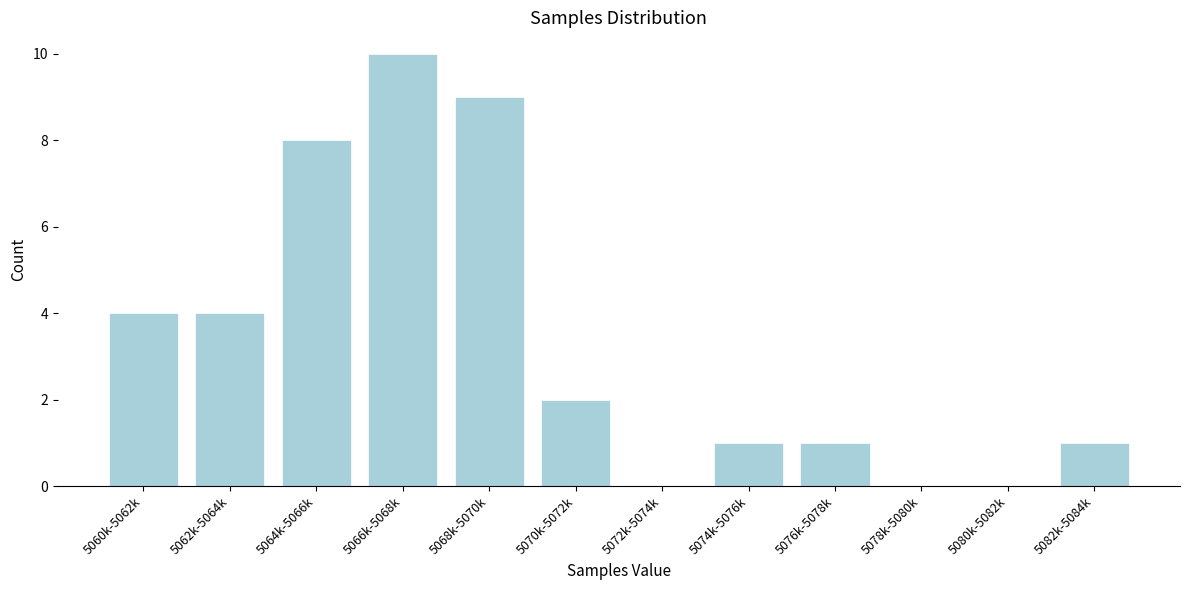

Reading left to right, transcribe all the data shown in this chart.

5060k-5062k=4	5062k-5064k=4	5064k-5066k=8	5066k-5068k=10	5068k-5070k=9	5070k-5072k=2	5072k-5074k=0	5074k-5076k=1	5076k-5078k=1	5078k-5080k=0	5080k-5082k=0	5082k-5084k=1